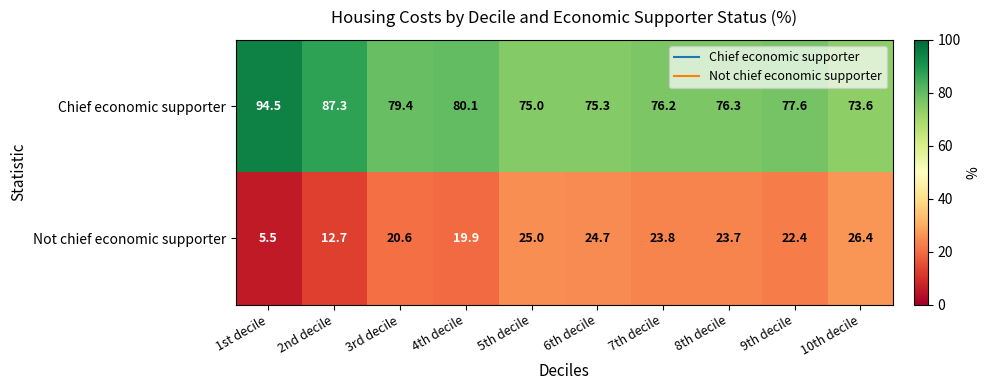

At which label does Chief economic supporter first exceed 77?

1st decile